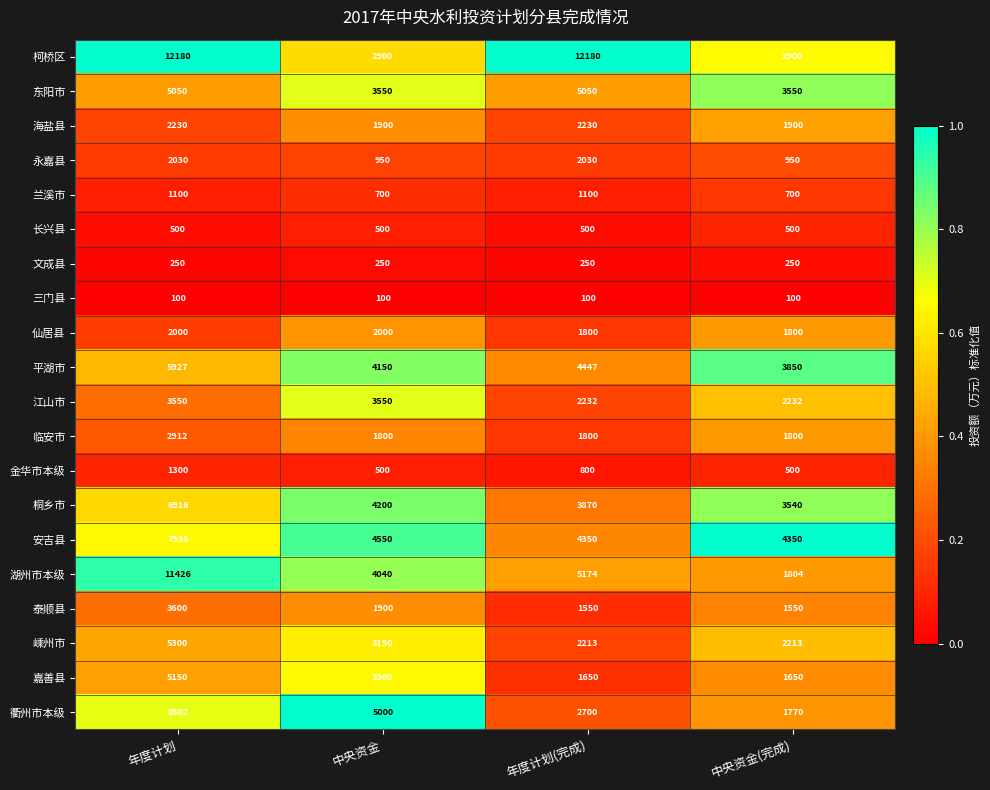

What is the difference between the second highest and minimum values in the 金华市本级 series?

300